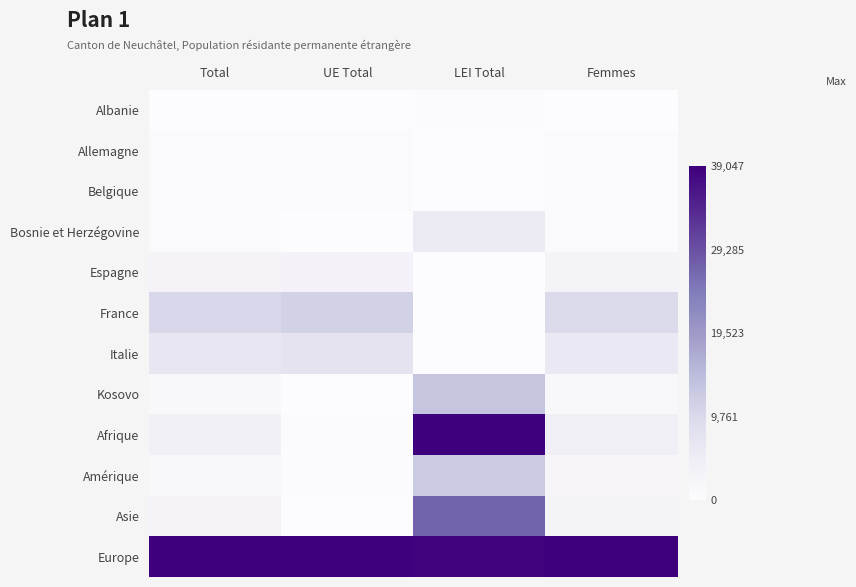

Which series has the largest range (max minus min)?

Afrique